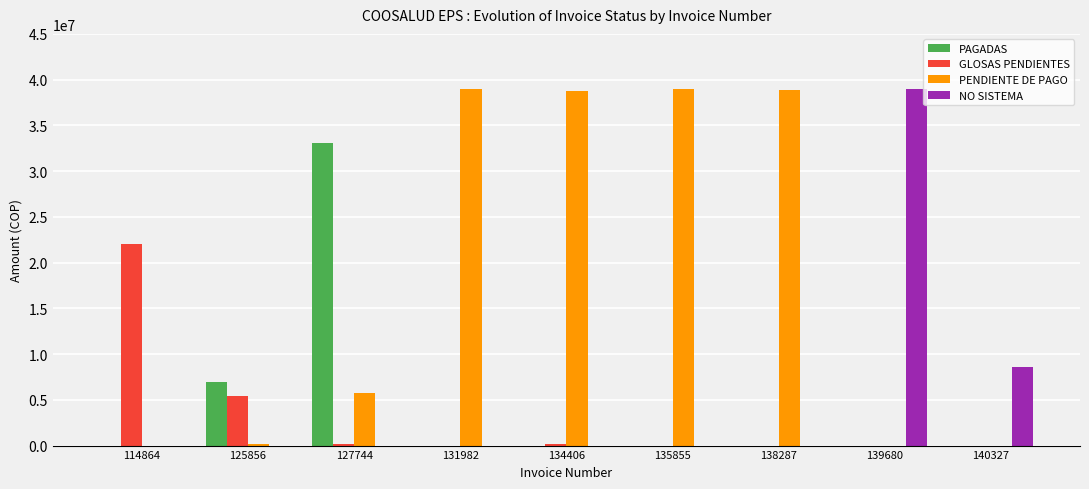

The value of PAGADAS at 127744 is 33053520. True or false?

True